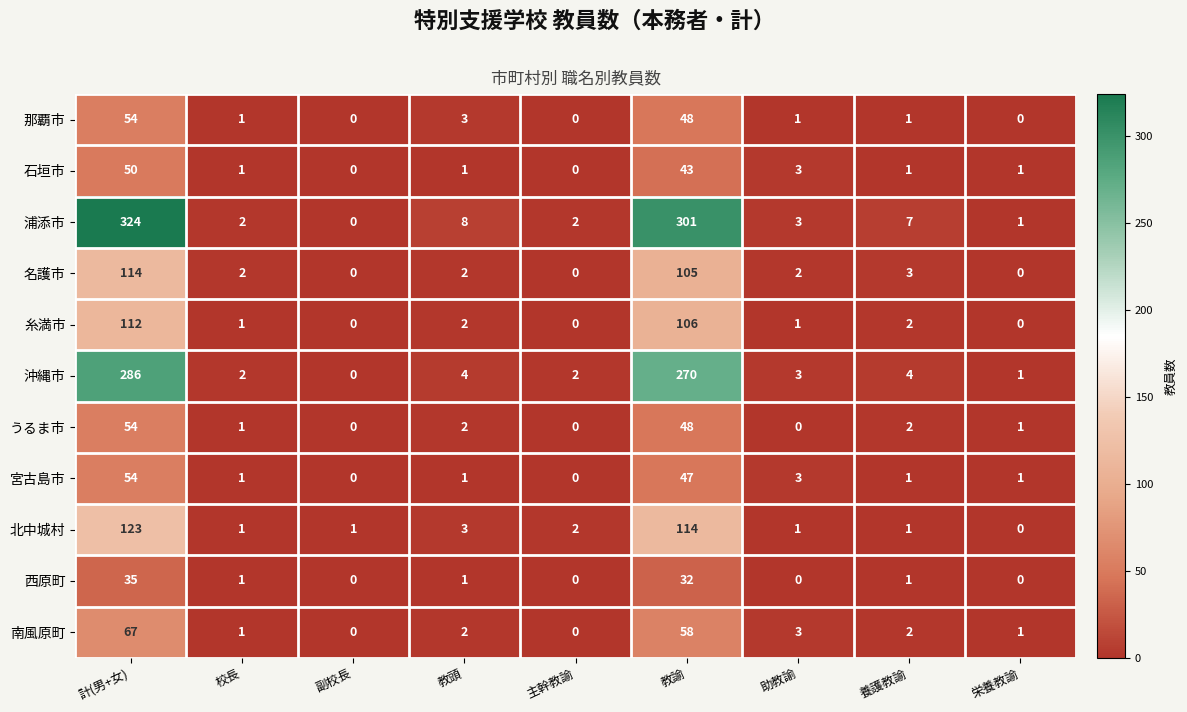

Which category has the highest value across all series?

計(男+女)